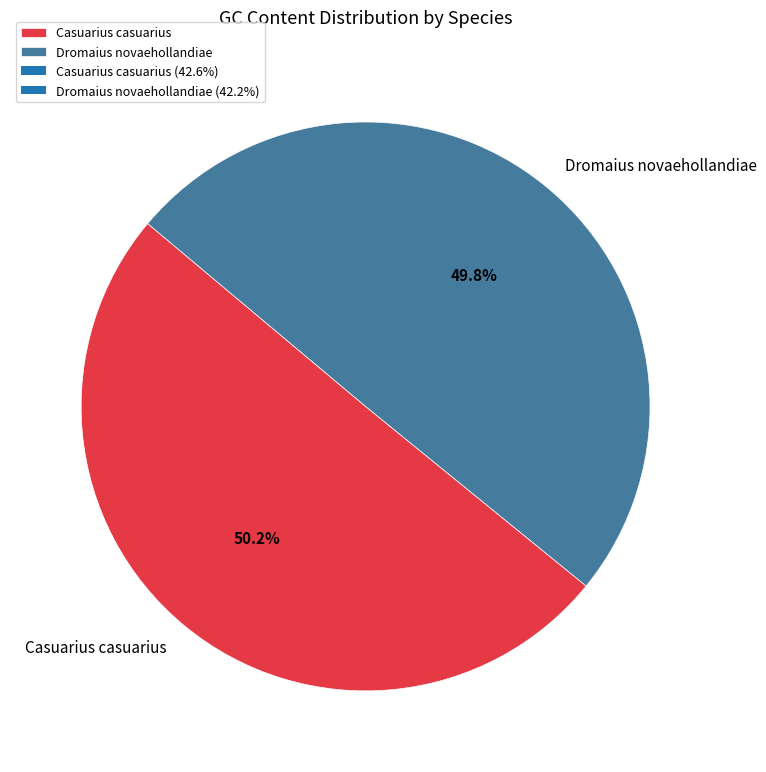

To the nearest percent, what portion does Dromaius novaehollandiae represent?

50%